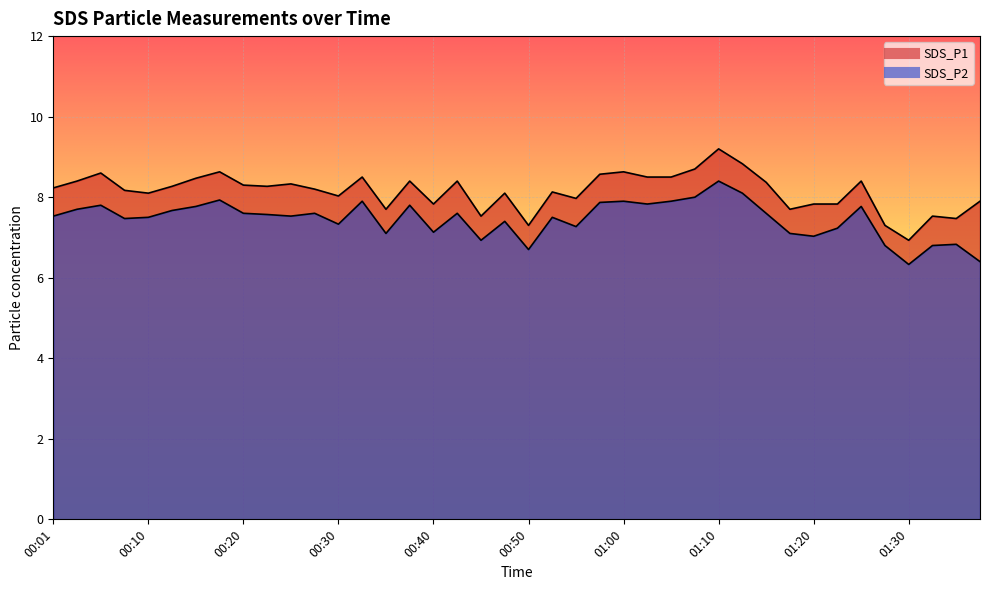

In SDS_P2, how many points are lower than both neighbors (excluding endpoints)?

11